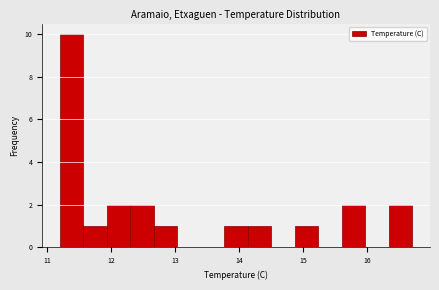

Read against the x-axis, roughly where is the centre of the tallest bar?

11.4